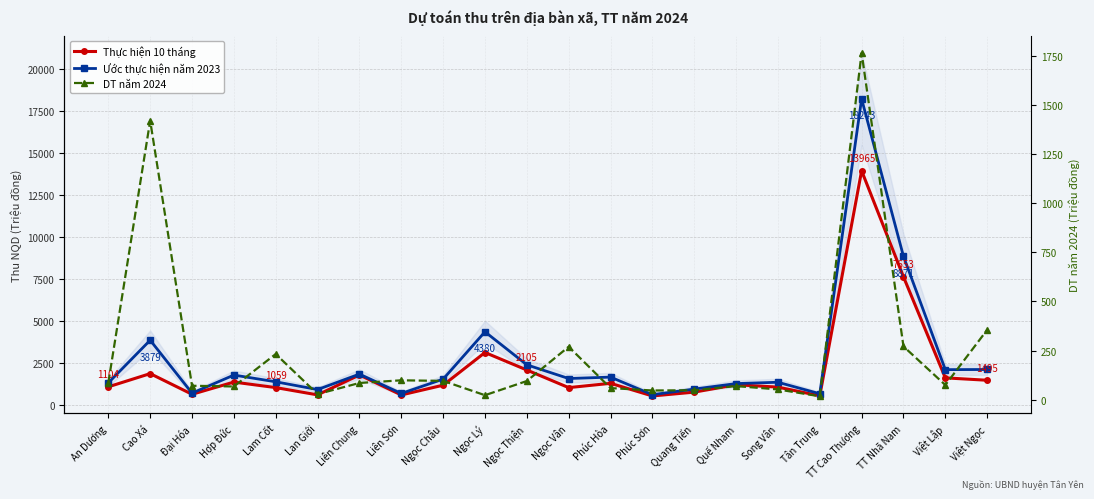

Which series has the largest total across all categories?

Ước thực hiện năm 2023